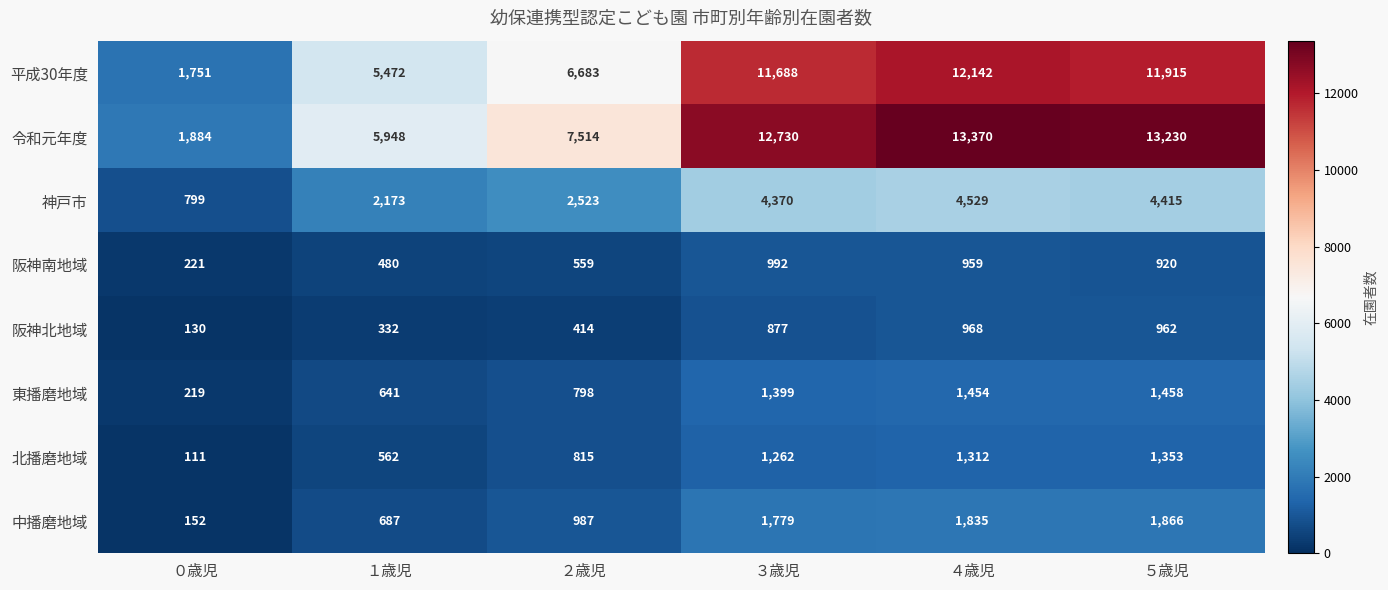

Read the 平成30年度 value at １歳児.

5472